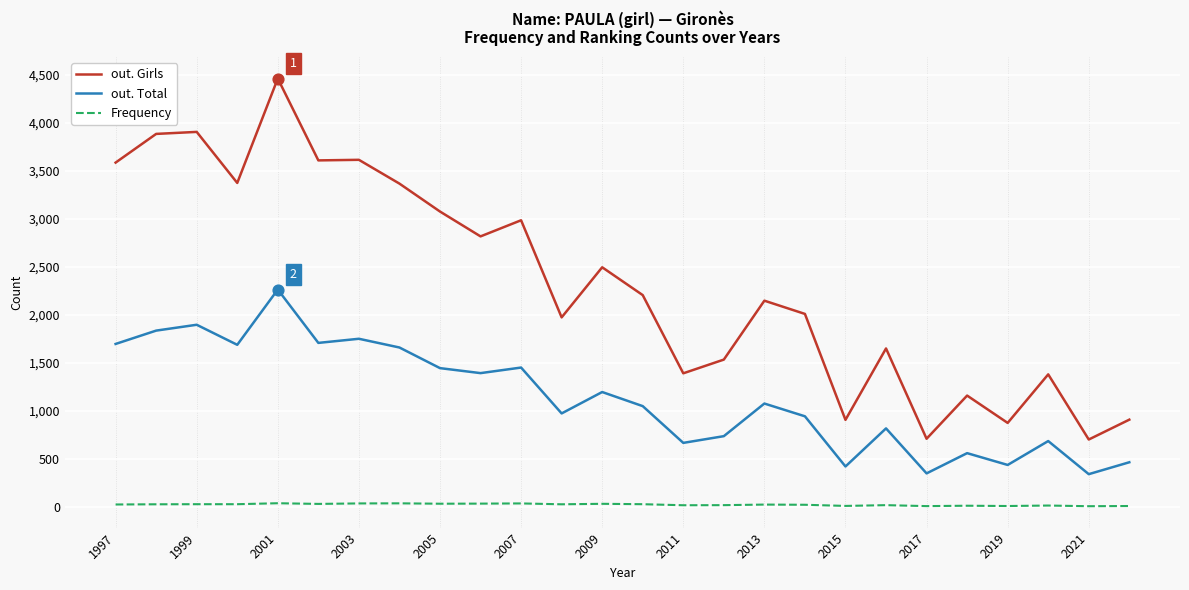

Which series has the widest spread of values?

out. Girls